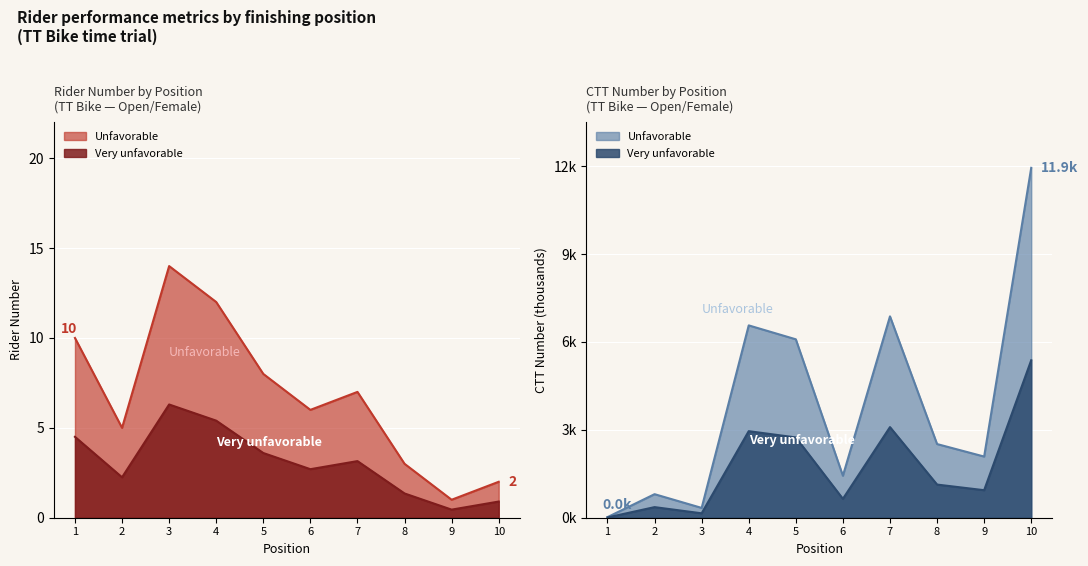

List the series in order of their overall mean, highest first.

Unfavorable (number), Very unfavorable (ctt_number)